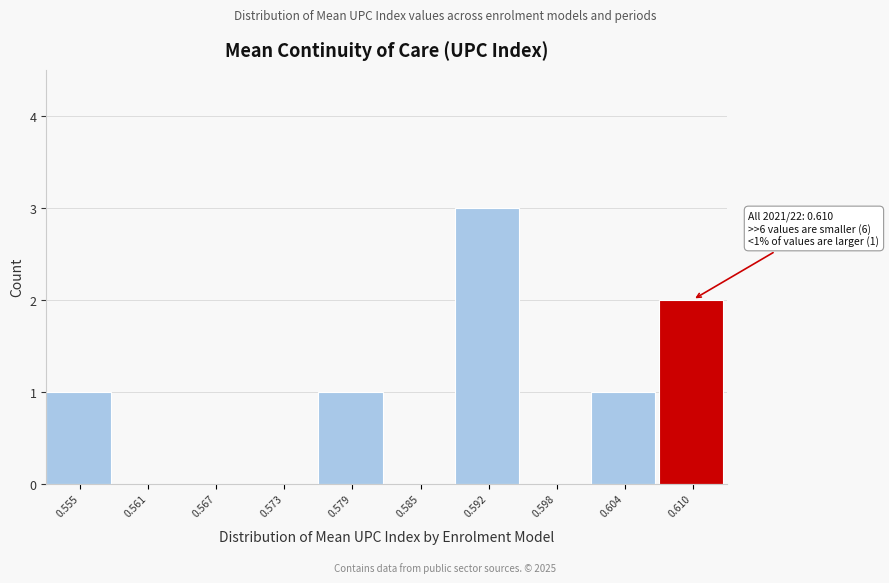

Reading right to left, extract all data points from this chart.

0.610=2	0.604=1	0.598=0	0.592=3	0.585=0	0.579=1	0.573=0	0.567=0	0.561=0	0.555=1